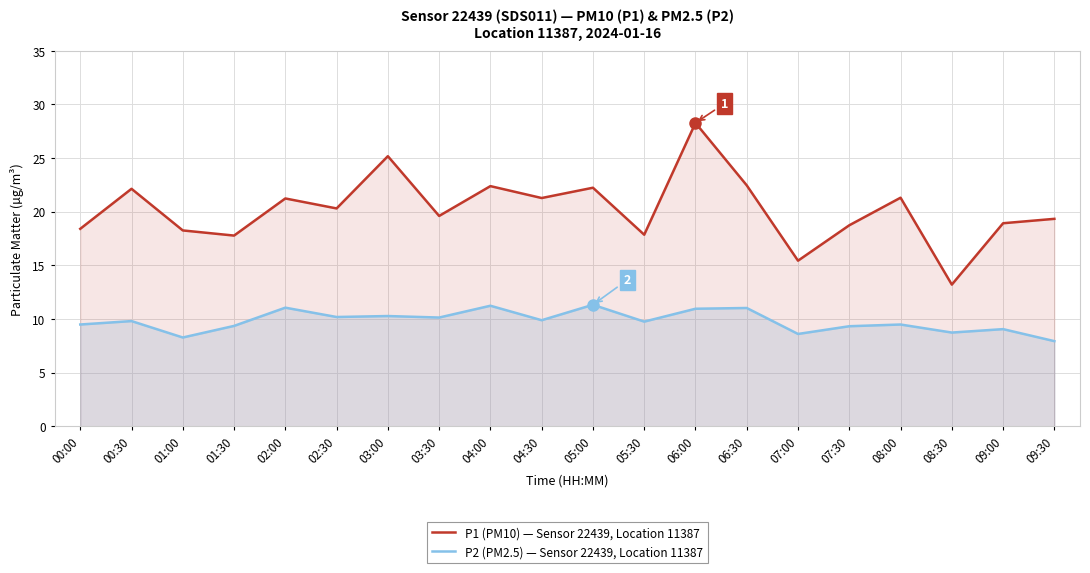

Reading left to right, extract all data points from this chart.

P1 (PM10) — Sensor 22439, Location 11387: 00:00=18.4	00:30=22.1	01:00=18.2	01:30=17.8	02:00=21.2	02:30=20.3	03:00=25.2	03:30=19.6	04:00=22.4	04:30=21.3	05:00=22.2	05:30=17.9	06:00=28.3	06:30=22.4	07:00=15.4	07:30=18.7	08:00=21.3	08:30=13.2	09:00=18.9	09:30=19.3
P2 (PM2.5) — Sensor 22439, Location 11387: 00:00=9.5	00:30=9.8	01:00=8.3	01:30=9.3	02:00=11.1	02:30=10.2	03:00=10.3	03:30=10.1	04:00=11.2	04:30=9.9	05:00=11.3	05:30=9.8	06:00=10.9	06:30=11.0	07:00=8.6	07:30=9.3	08:00=9.5	08:30=8.7	09:00=9.1	09:30=7.9